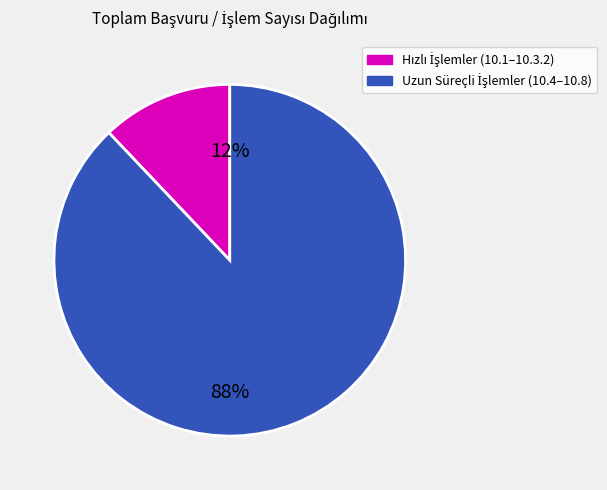

To the nearest percent, what is the average slice percentage?

50%